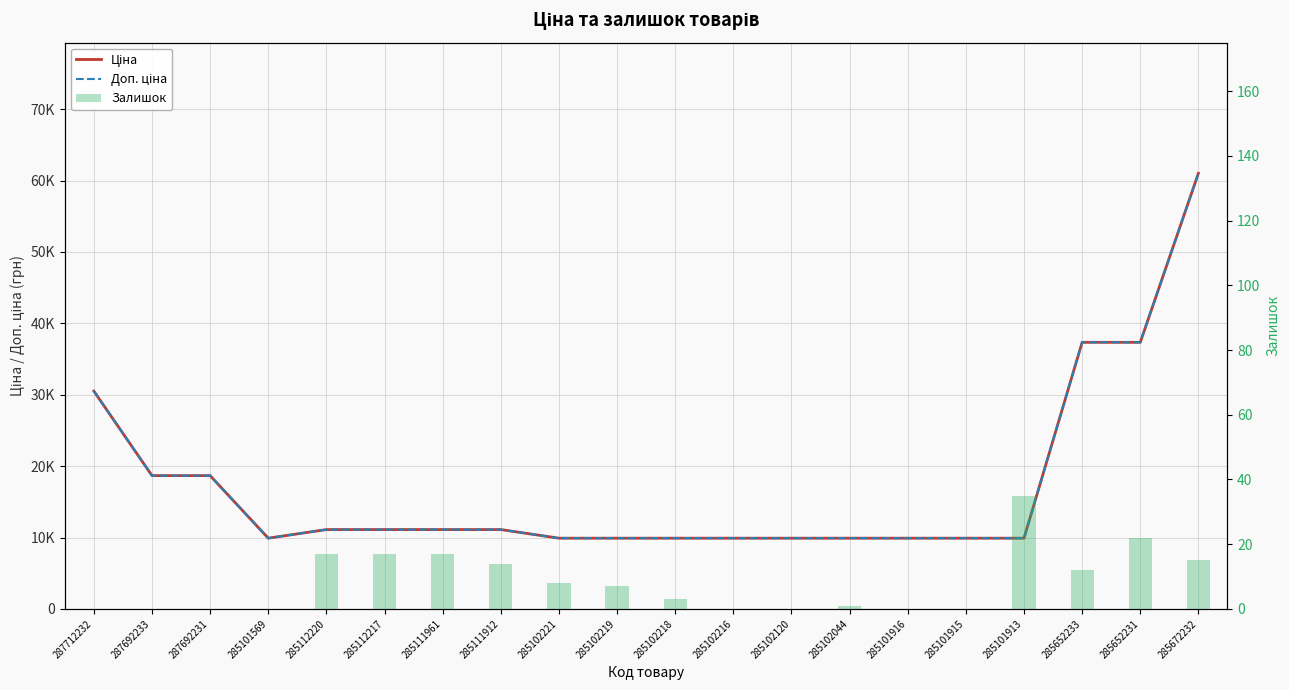

Where is Залишок nearest to the value 17?

285112220